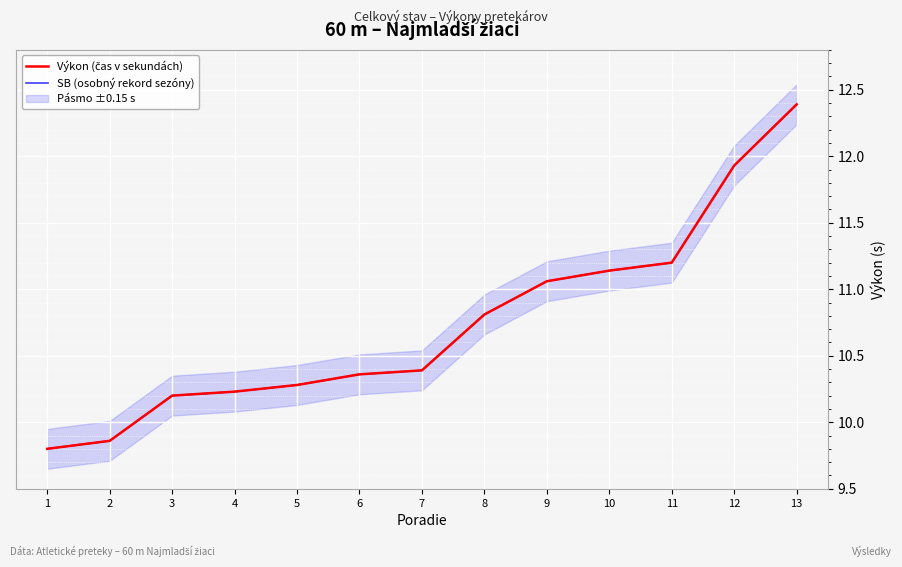

What is the sum of the SB (osobný rekord sezóny) values at 7 and 4?

20.6